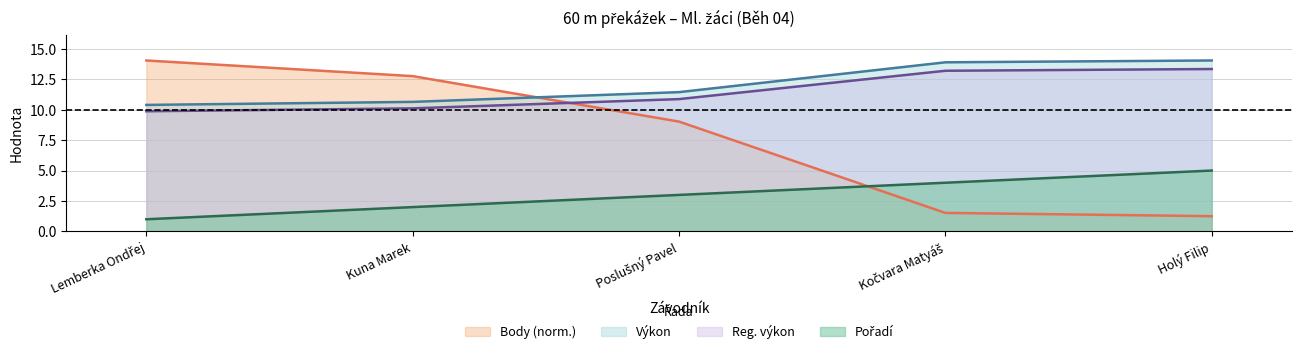

Reading left to right, what are all the values shown in this chart?

Pořadí: 1.0	2.0	3.0	4.0	5.0
Výkon: 10.4	10.6	11.4	13.9	14.0
Reg. výkon: 9.9	10.1	10.9	13.2	13.3
Body: 14.0	12.8	9.0	1.5	1.3